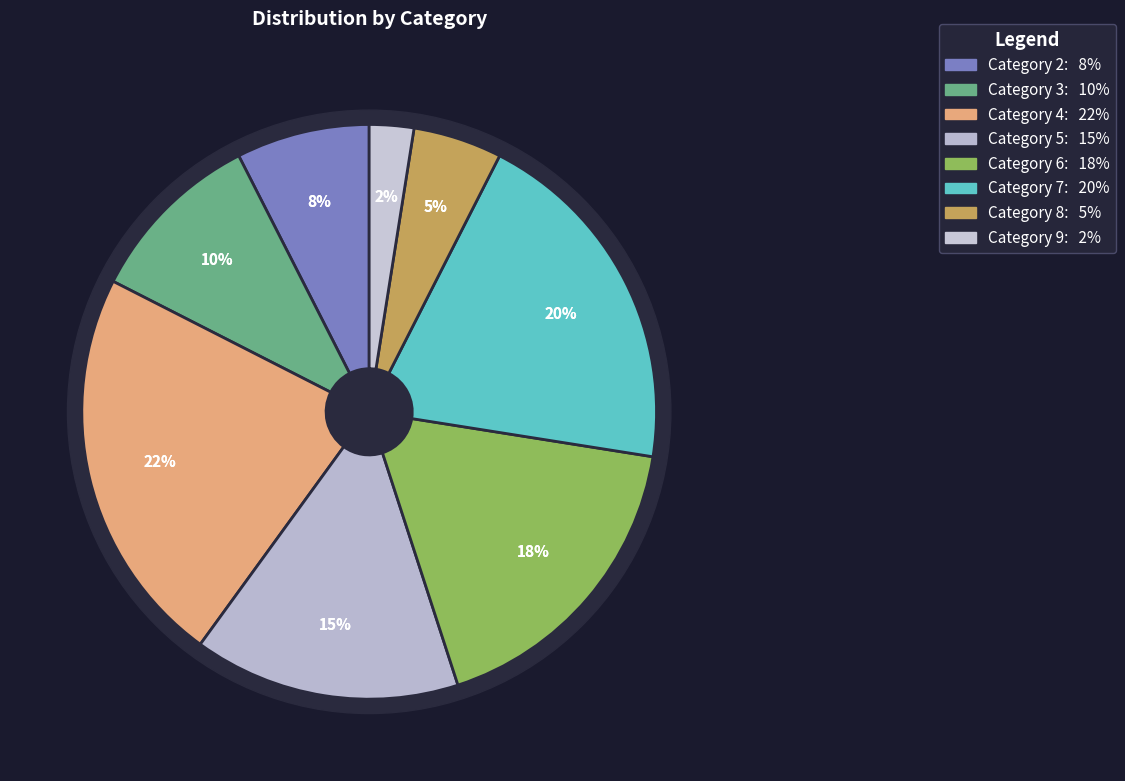

What is the smallest slice in the pie chart?

9